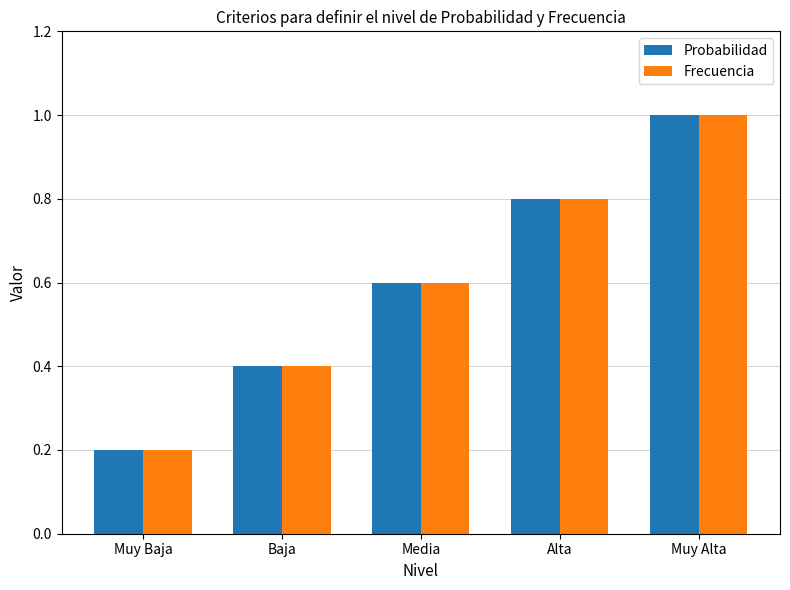

What is the minimum value for Frecuencia?

0.2